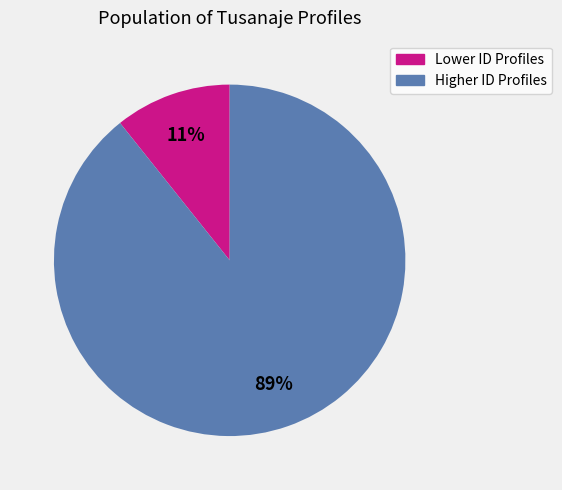

Rank the categories by value from lowest to highest.

Lower ID Profiles, Higher ID Profiles